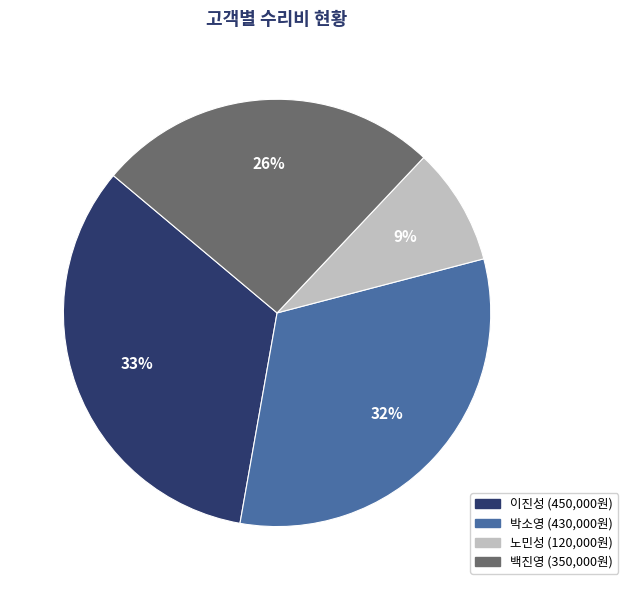

Does any single category account for the majority?

No